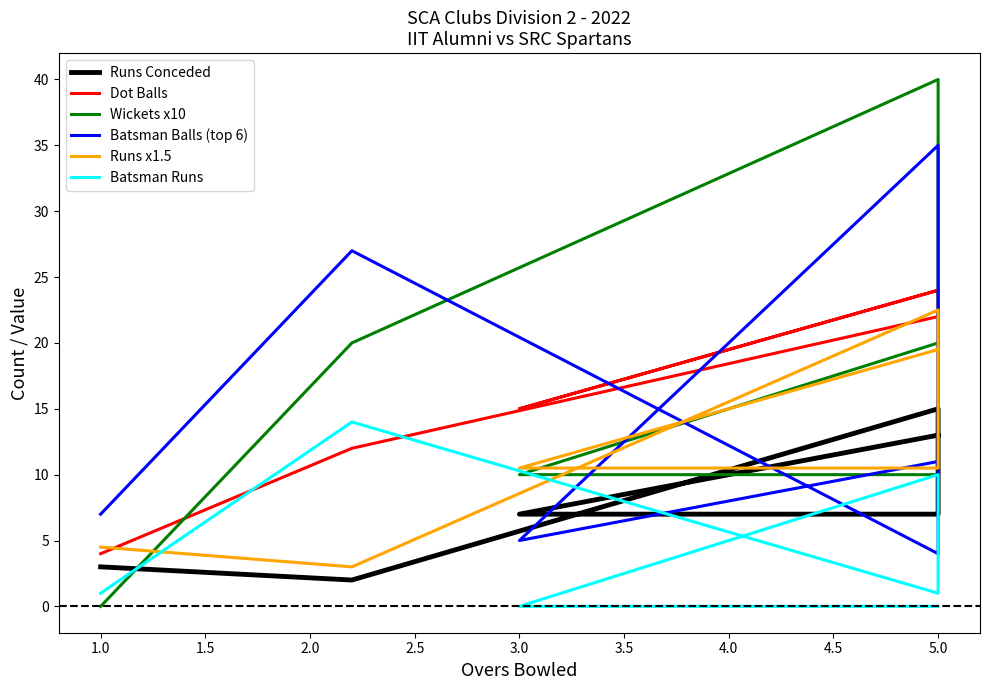

What is the difference between the maximum and minimum values in the Runs x1.5 series?

19.5